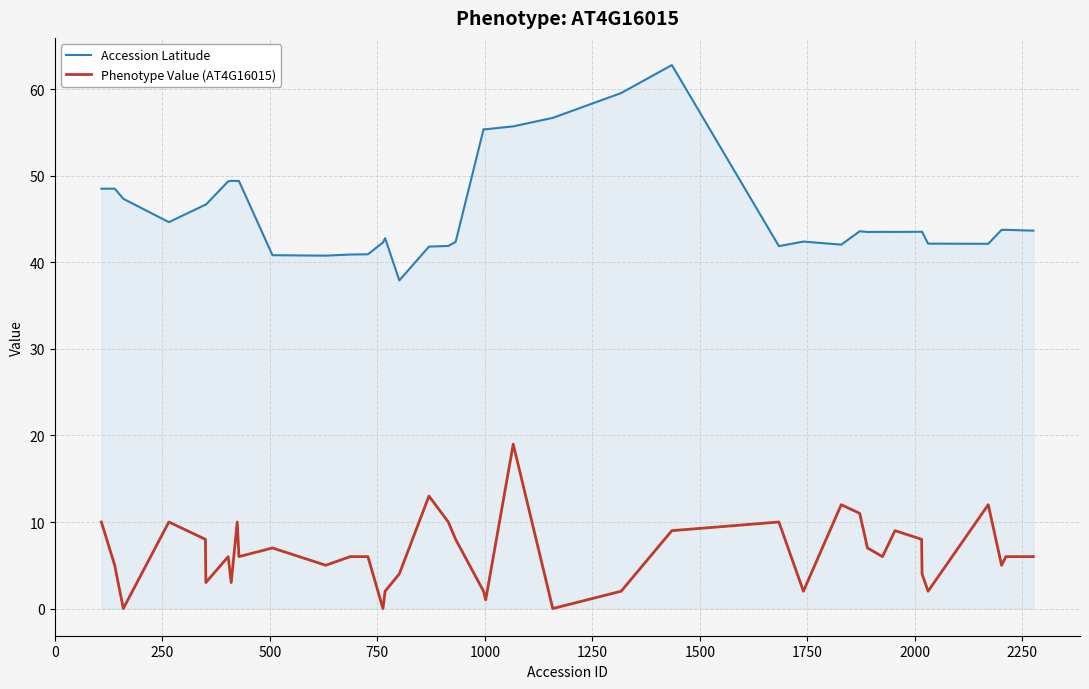

Which series has the largest range (max minus min)?

Accession Latitude